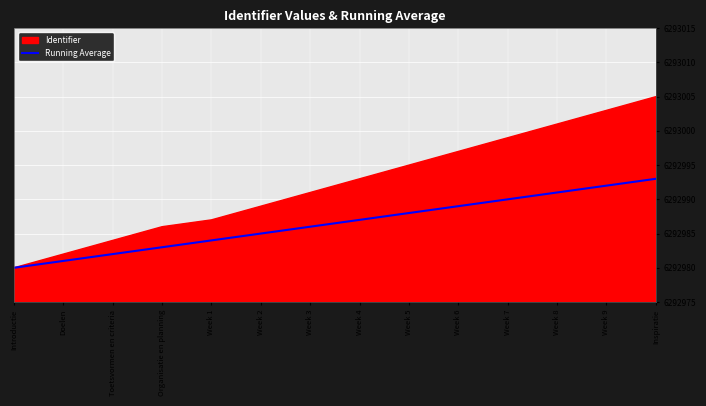

True or false: there are more than 0 points higher than both neighbors.

False